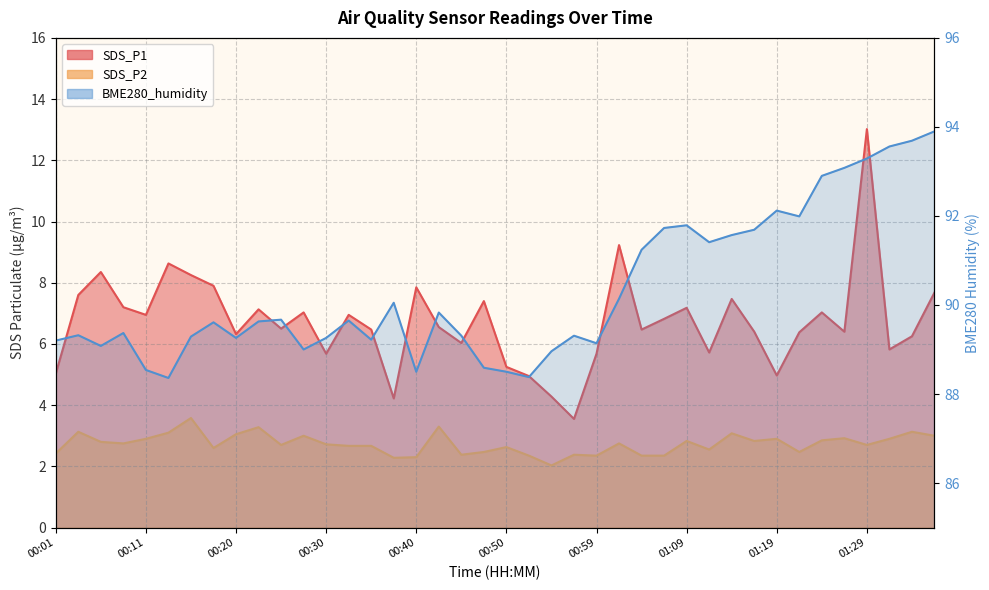

Which series has the largest total across all categories?

BME280_humidity